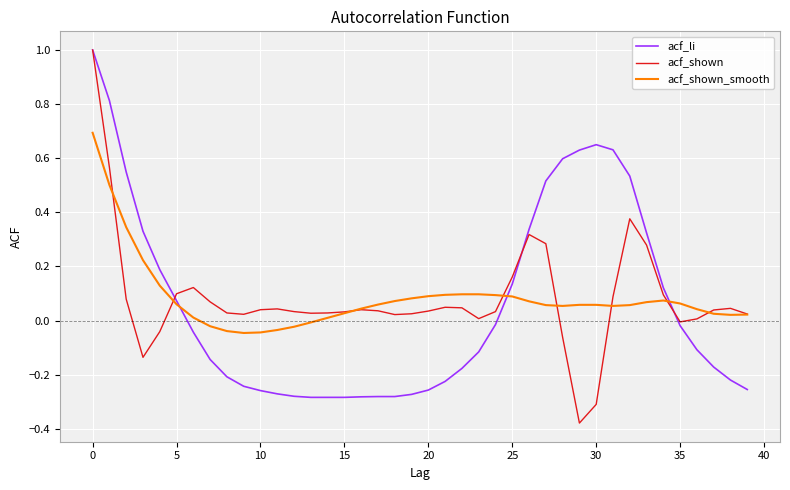

How many values in the acf_shown_smooth series are below 0?

7